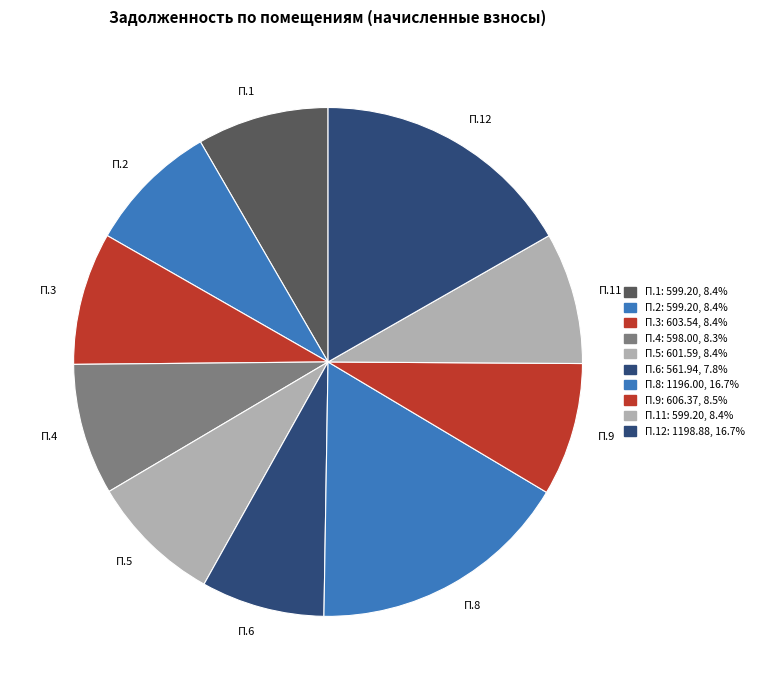

Count the number of slices in the pie.

10